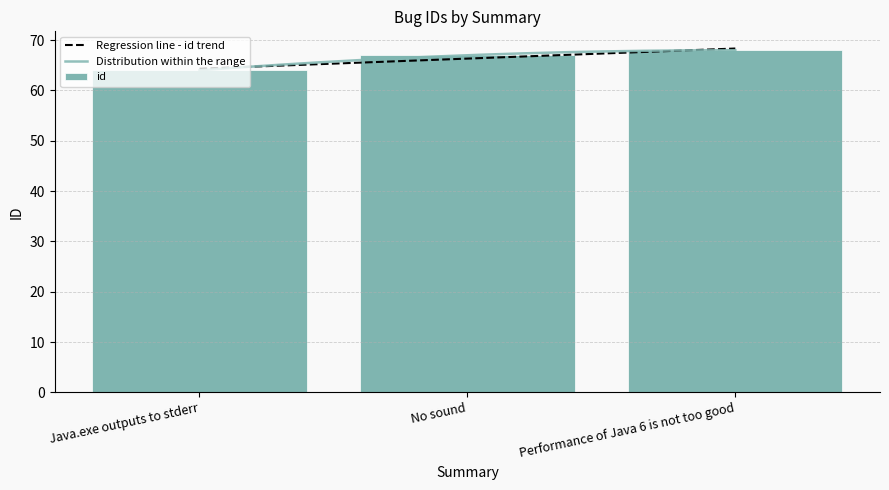

What is the label of the 3rd bar from the left?

Performance of Java 6 is not too good